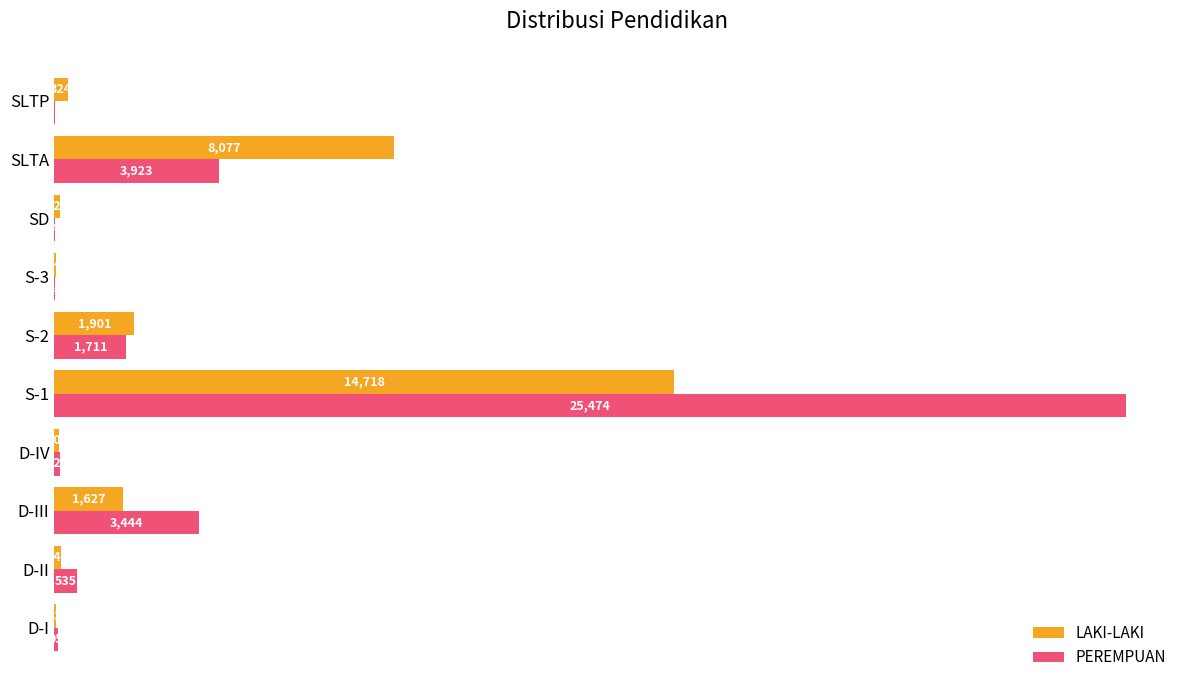

Read the LAKI-LAKI value at S-2, to the nearest 100.

1900